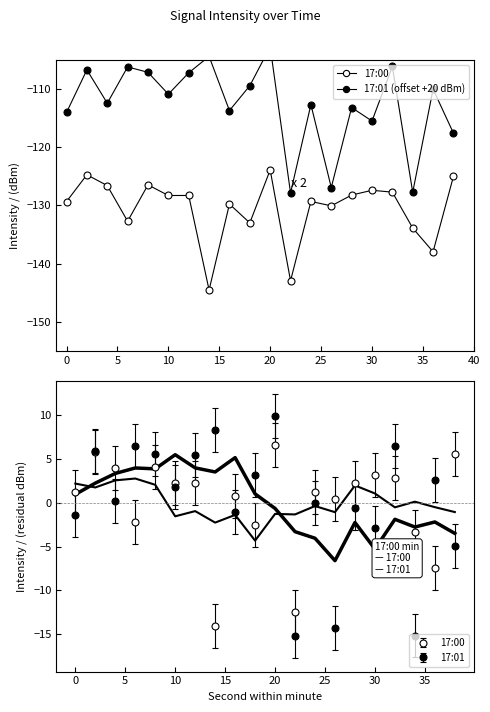

How many values in the 17:01 series are below 1?

10